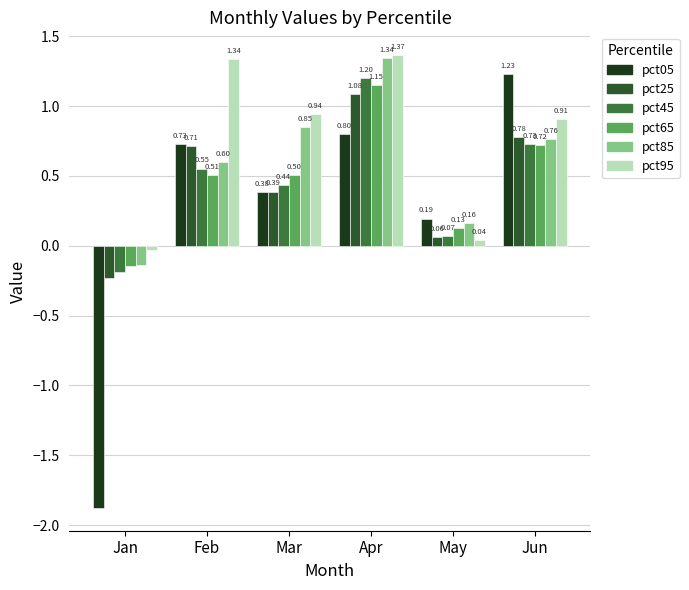

Are the bars grouped side by side (vs. stacked)?

Yes